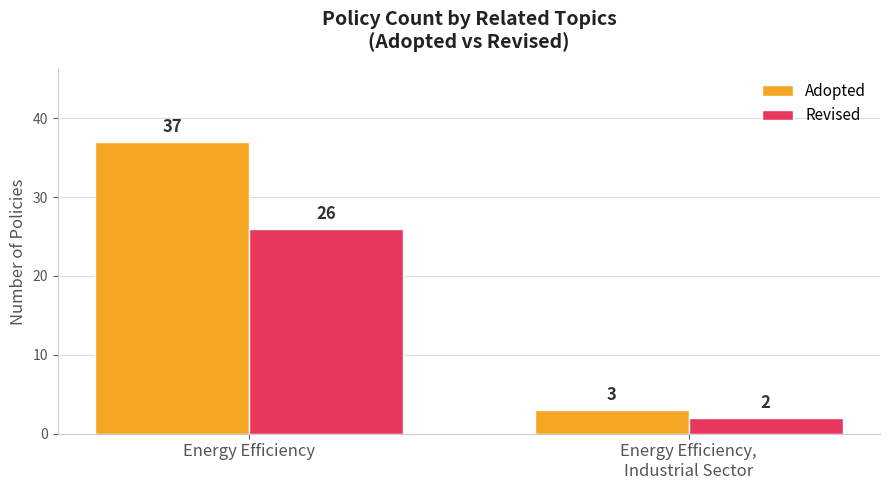

Reading left to right, list all the values displayed in this chart.

Adopted: 37	3
Revised: 26	2